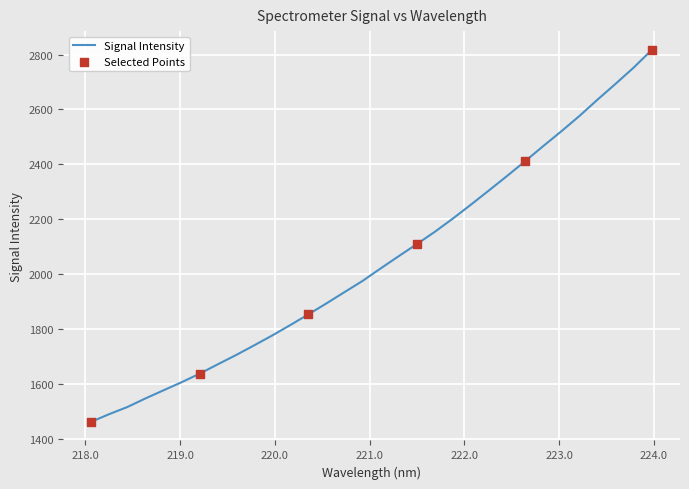

What is the smallest value displayed?

1461.0